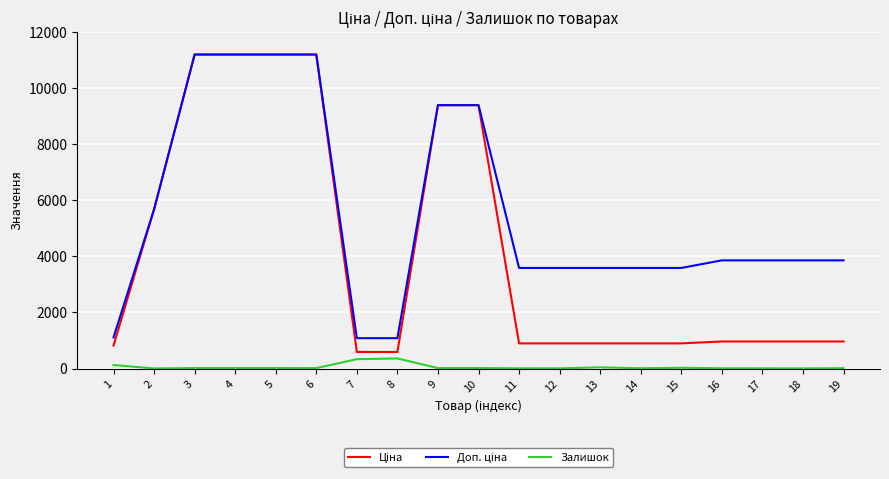

Which series has the largest range (max minus min)?

Ціна